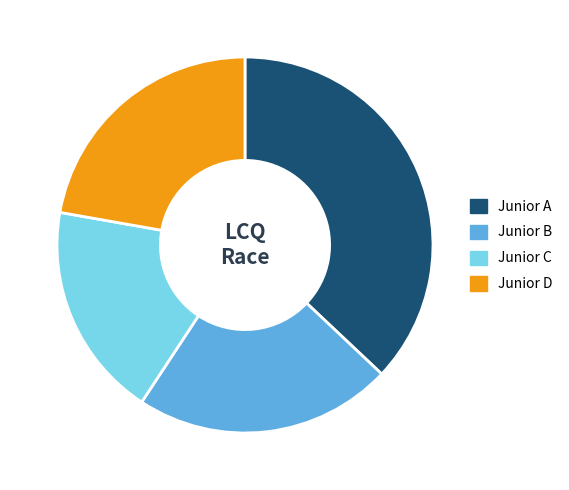

Which has a higher value, Junior A or Junior C?

Junior A